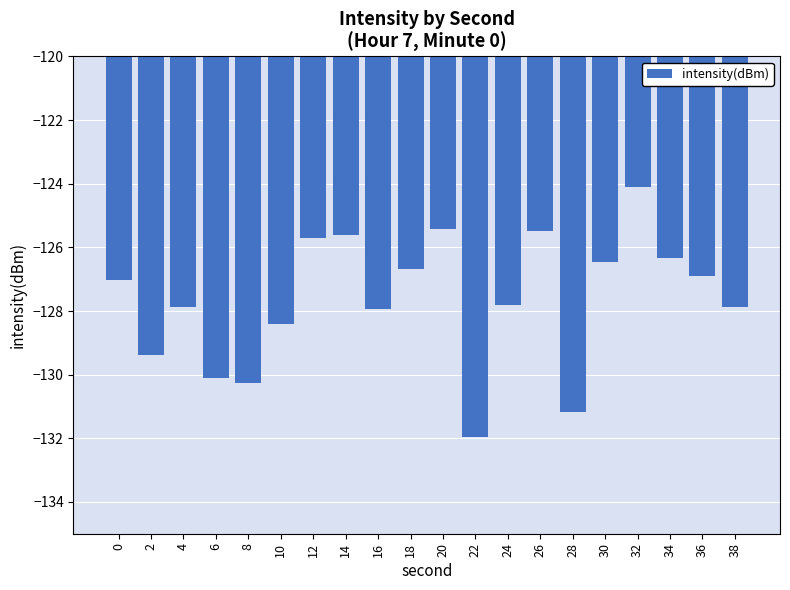

Between 12 and 6, which is larger?

12